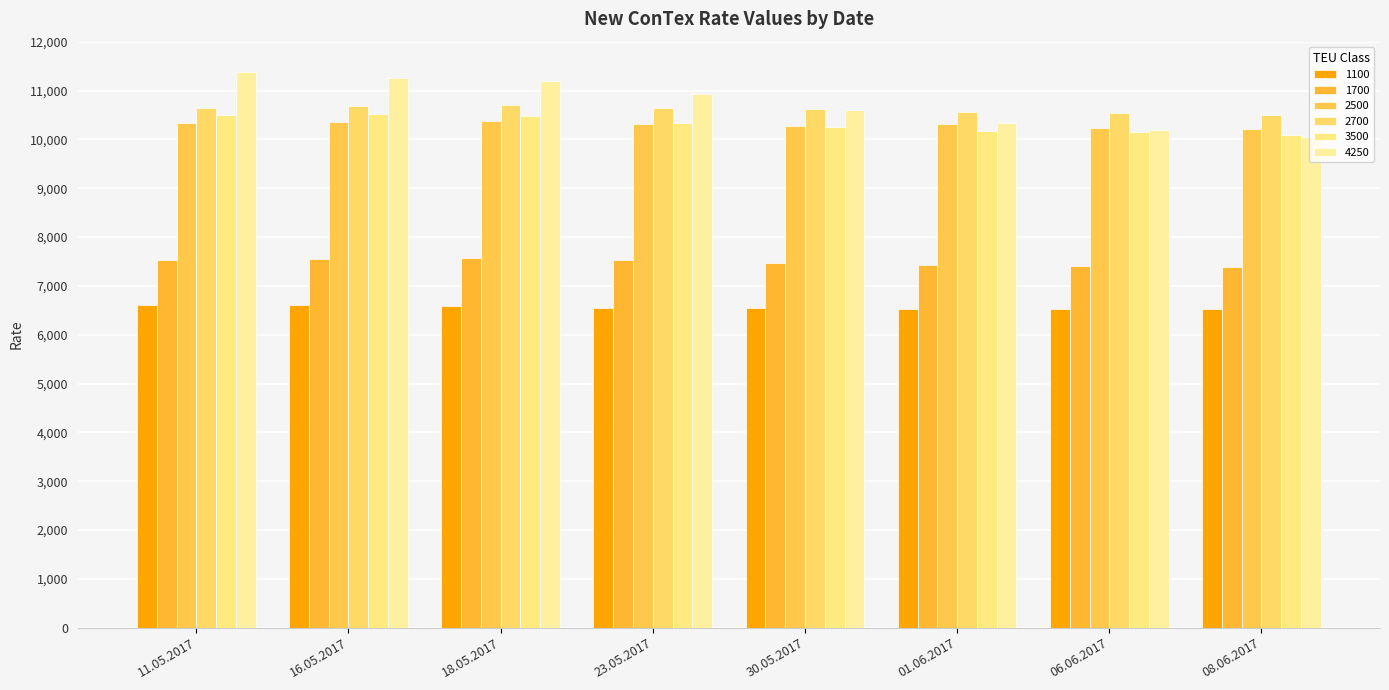

Where does the 1100 series first go above 6545?

11.05.2017